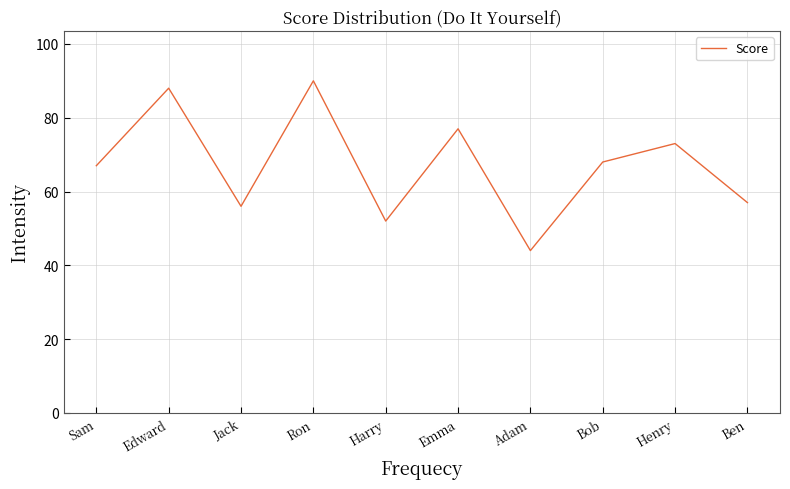

Where is the data nearest to the value 67?

Sam